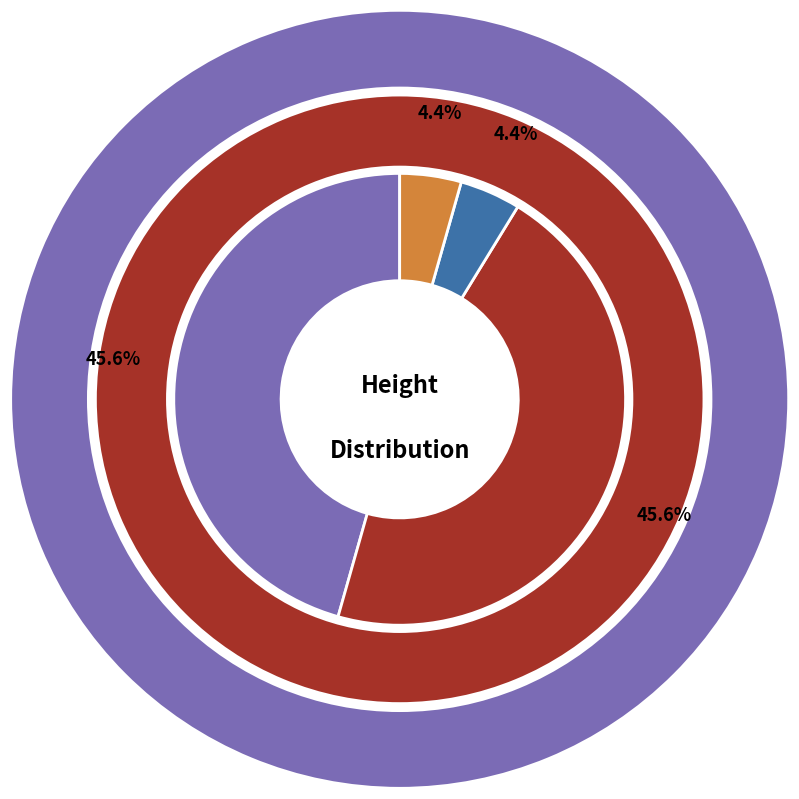

Does 376596 account for over 50% of the chart?

No